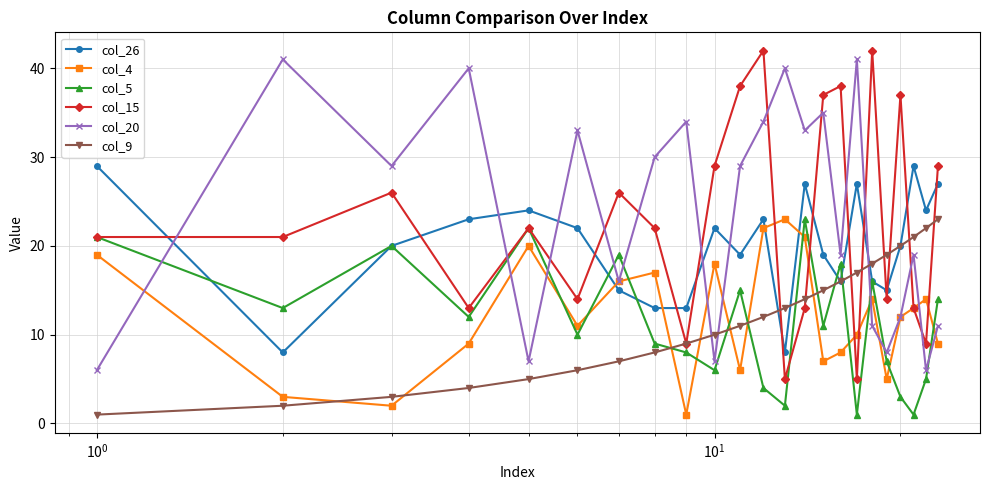

How many interior local valleys does the col_4 series have?

6